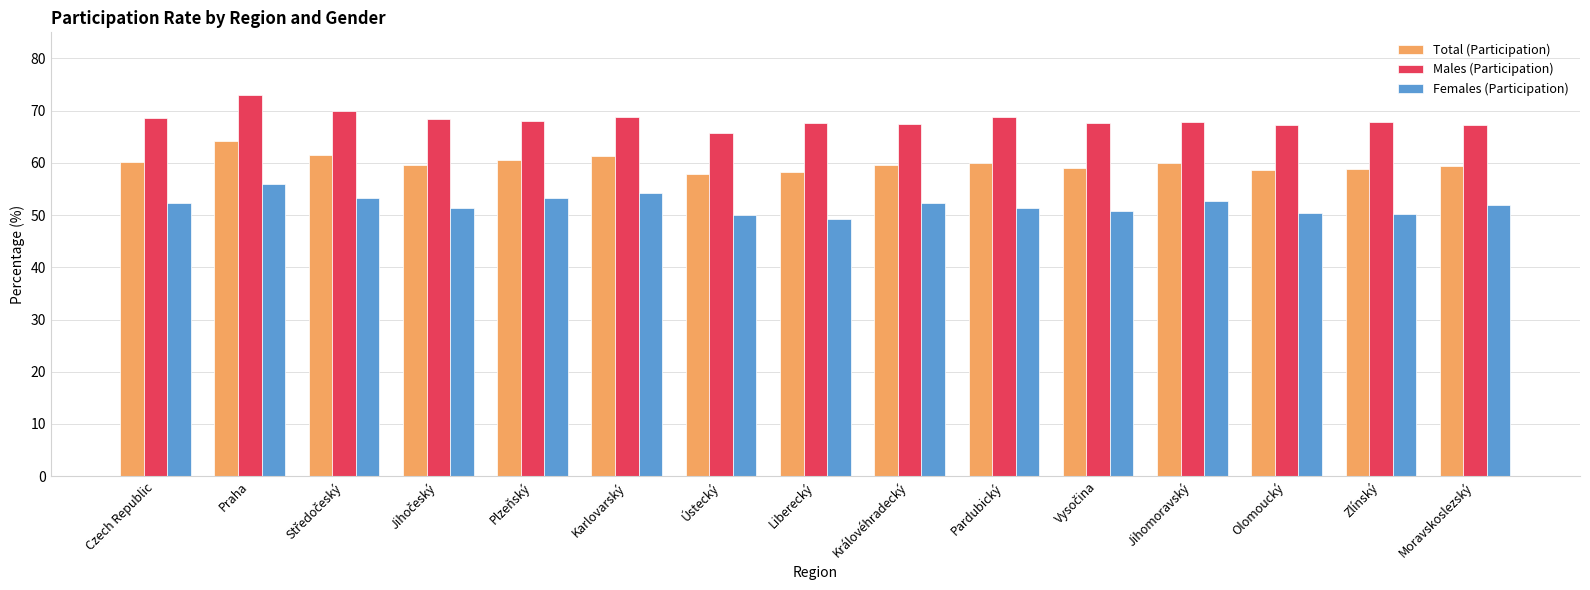

What are all the series names shown in the legend?

Total (Participation), Males (Participation), Females (Participation)